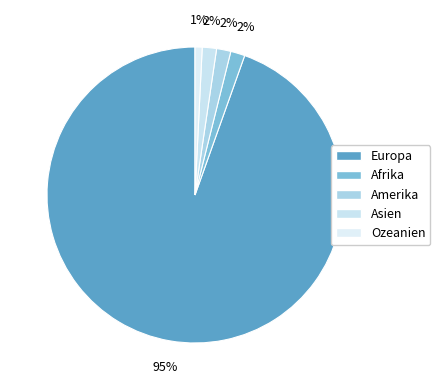

To the nearest percent, what portion does Amerika represent?

2%